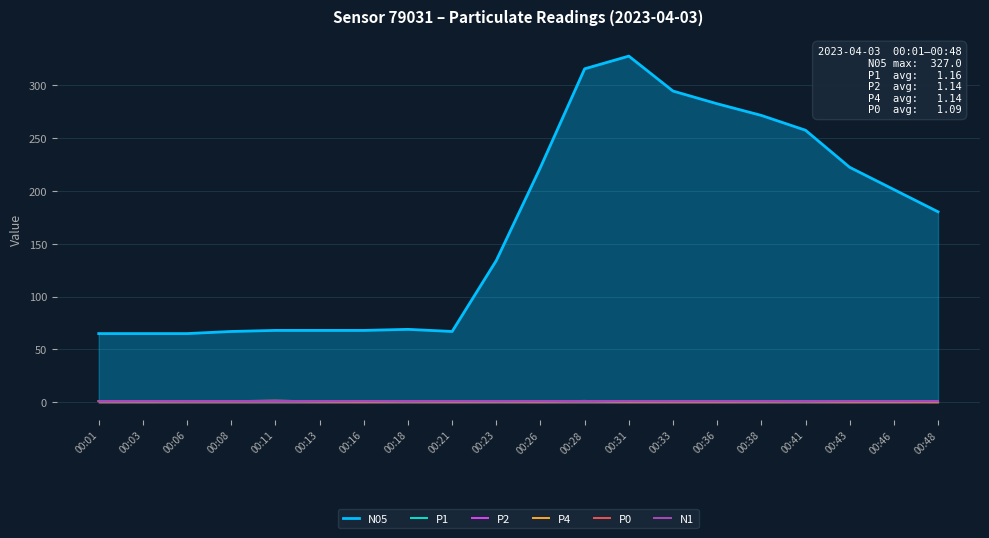

Rank the series at 00:48 from highest to lowest value.

N05, N1, P1, P2, P4, P0